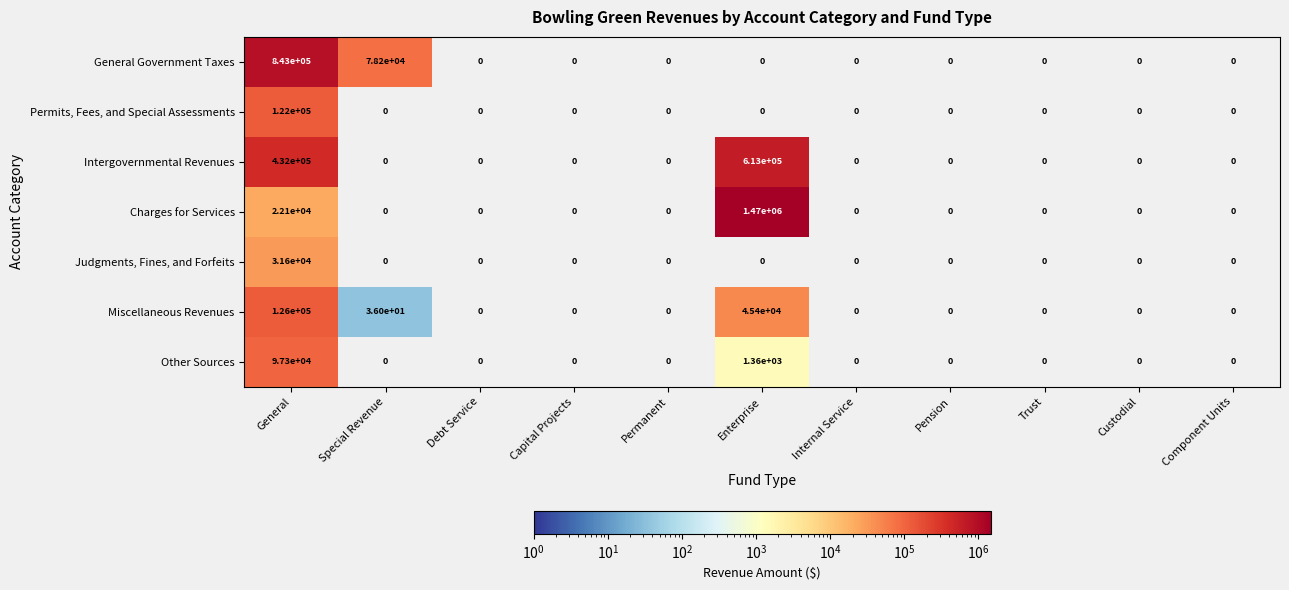

The General Government Taxes series shows 1479570 at General. True or false?

False